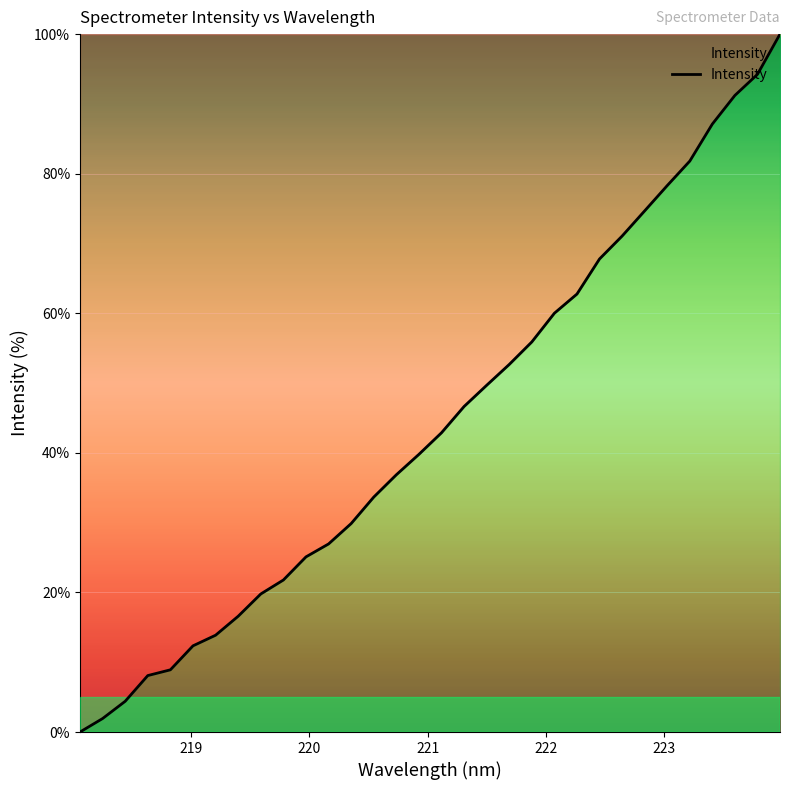

What is the difference between the maximum and minimum values?

100.0